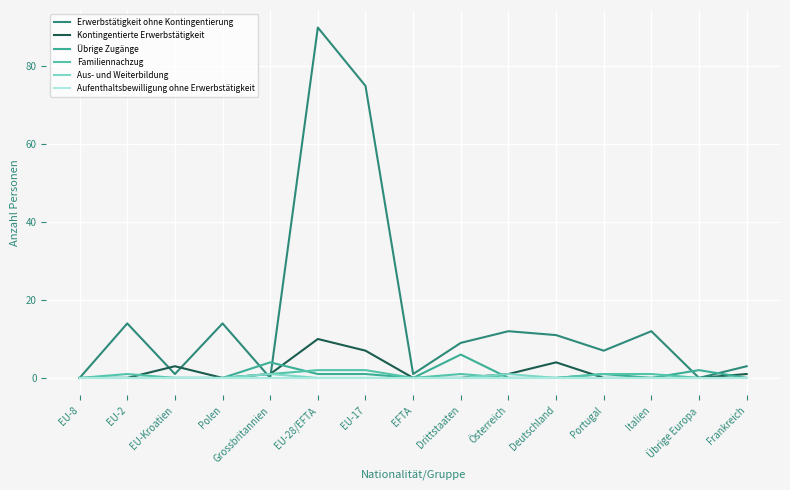

Between EFTA and Polen, which is larger?

Polen